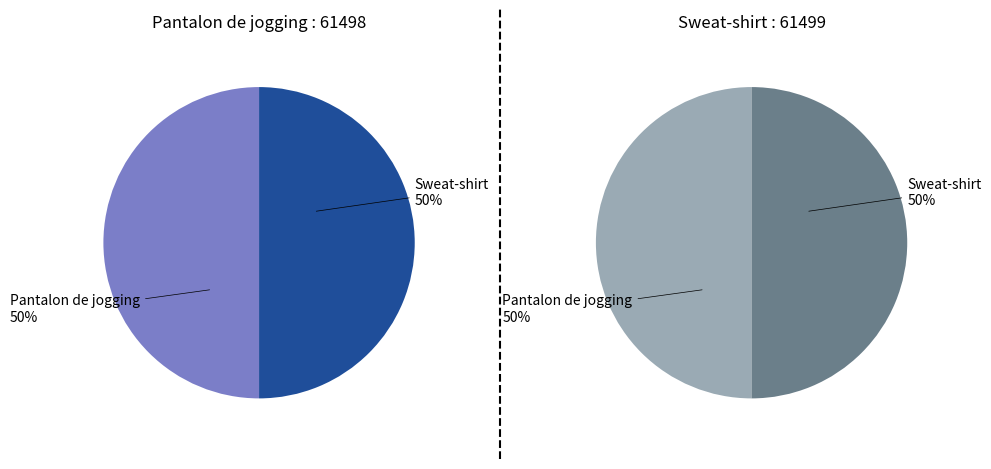

True or false: Pantalon de jogging accounts for 50% of the total.

True